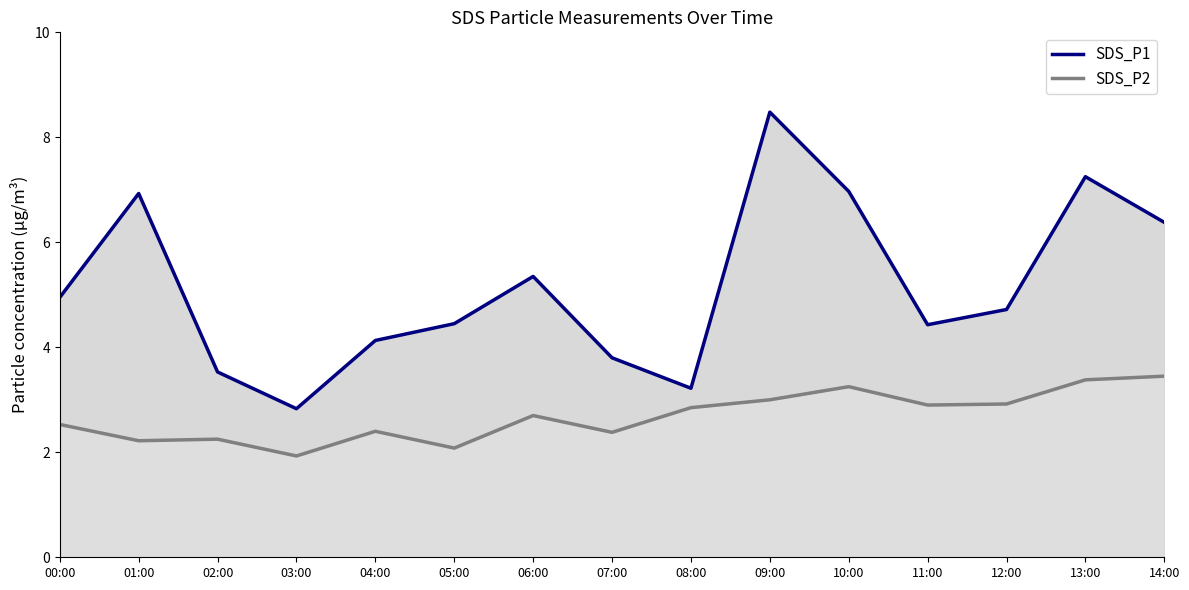

What is the average value of the SDS_P1 series?

5.2